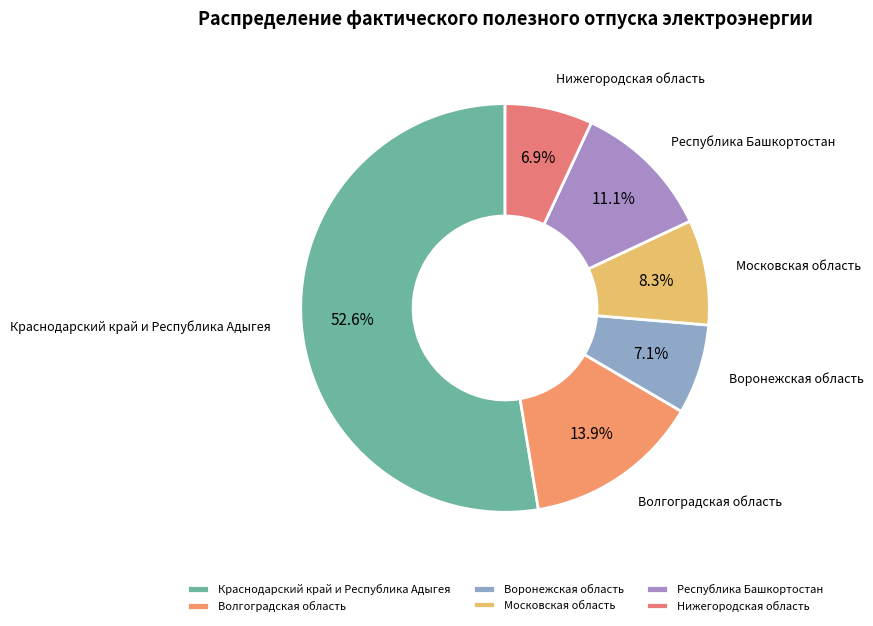

What percentage is the Волгоградская область slice, to the nearest percent?

14%